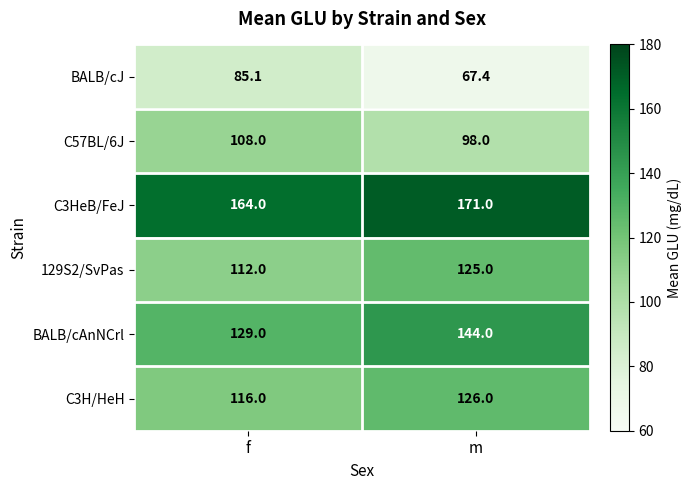

The value of C57BL/6J at m is 130.9. True or false?

False